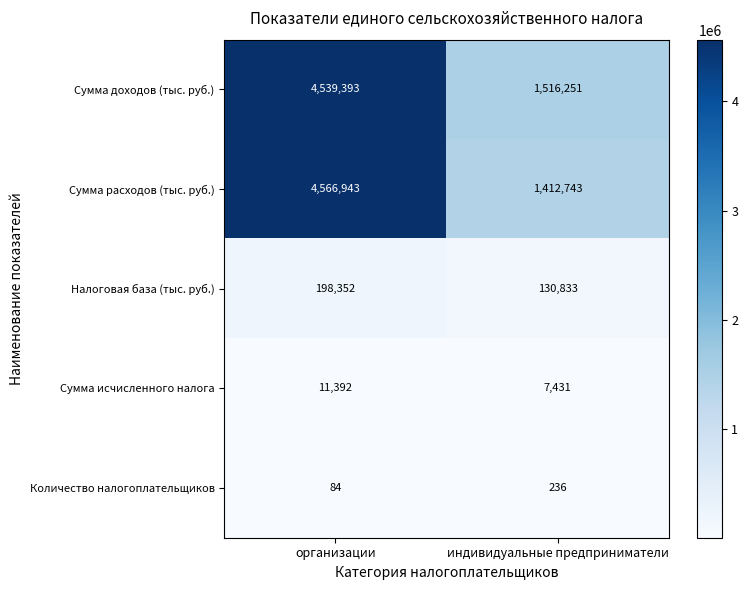

Which series has the widest spread of values?

Сумма расходов (тыс. руб.)